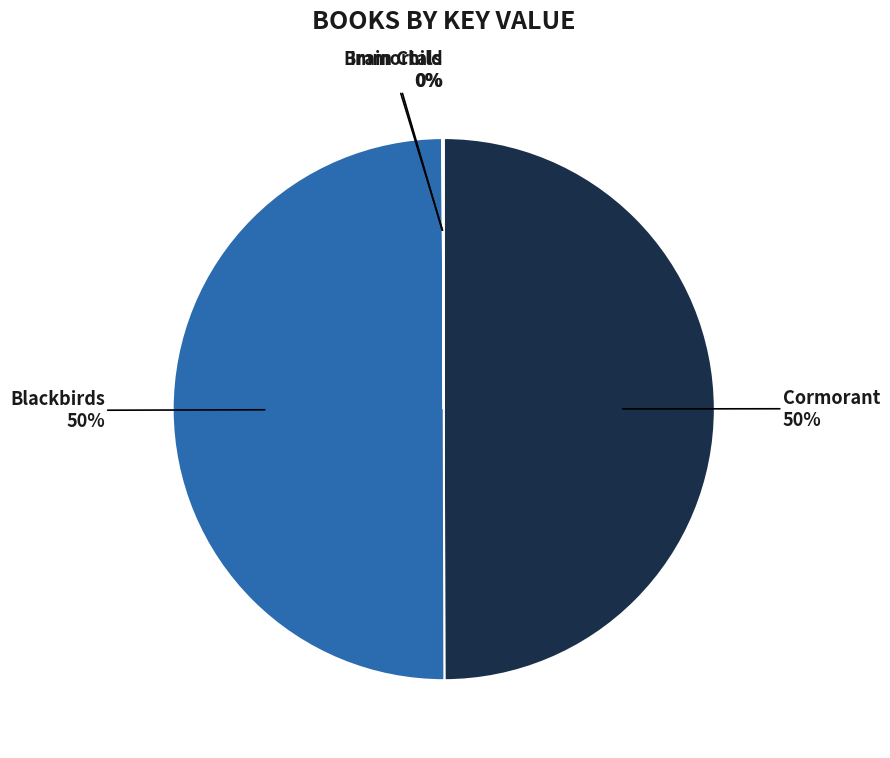

Combined, do Cormorant and Blackbirds account for over 50%?

Yes